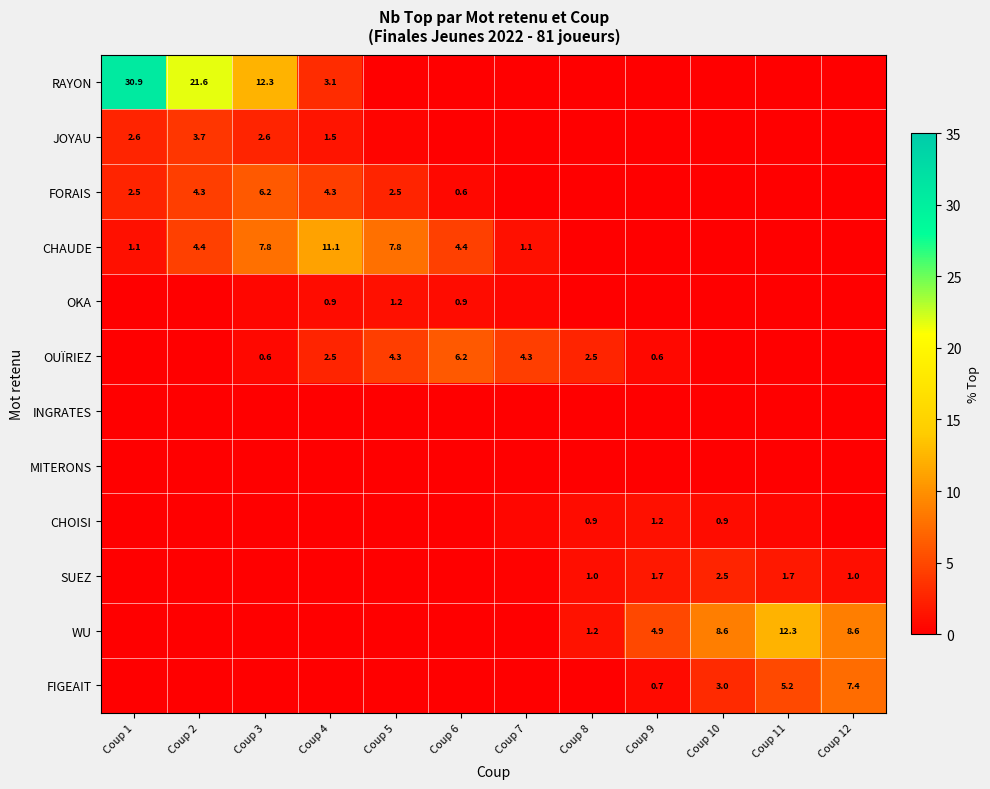

Rank the series at Coup 8 from highest to lowest value.

OUÏRIEZ, WU, SUEZ, CHOISI, OKA, RAYON, JOYAU, FORAIS, CHAUDE, INGRATES, MITERONS, FIGEAIT